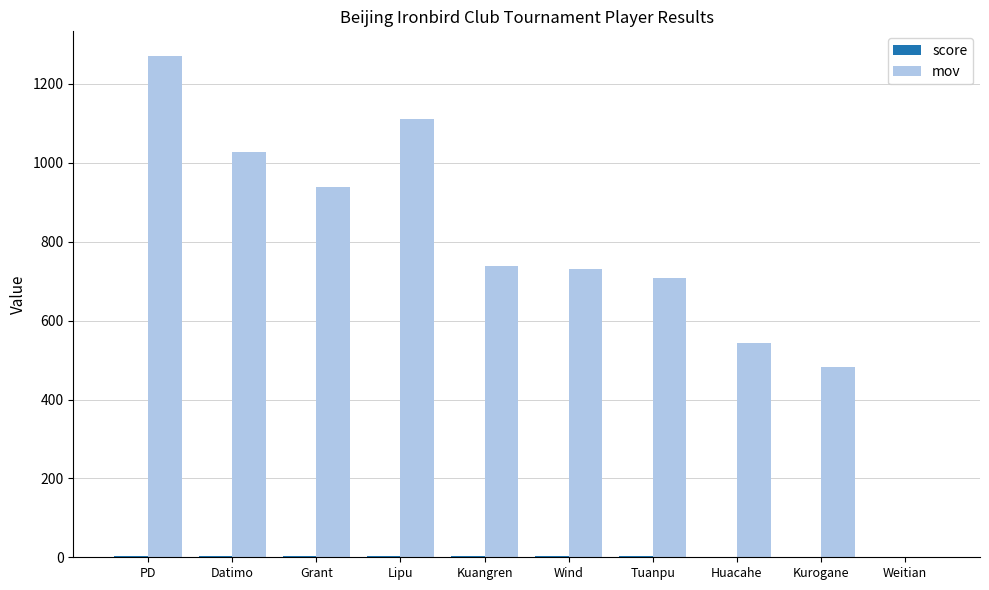

How many series are shown in this chart?

2